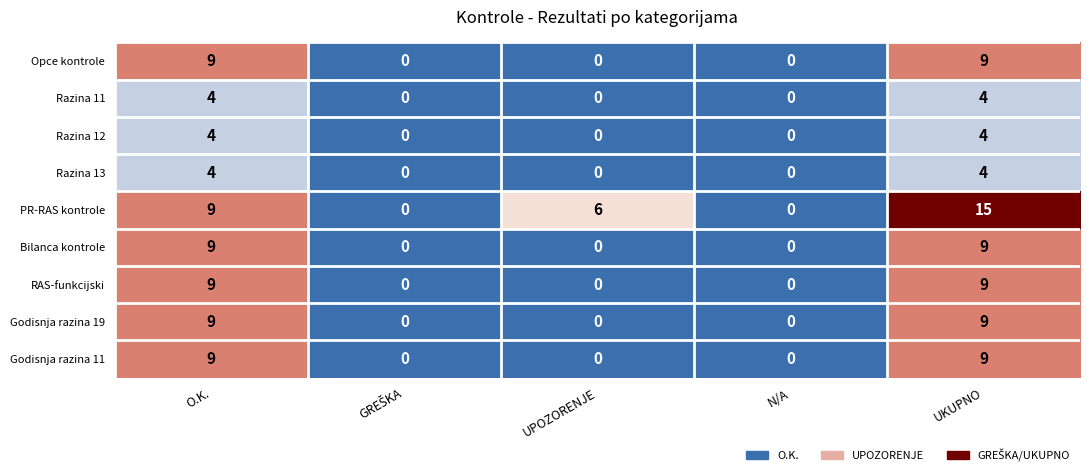

Count the number of data series in this chart.

9